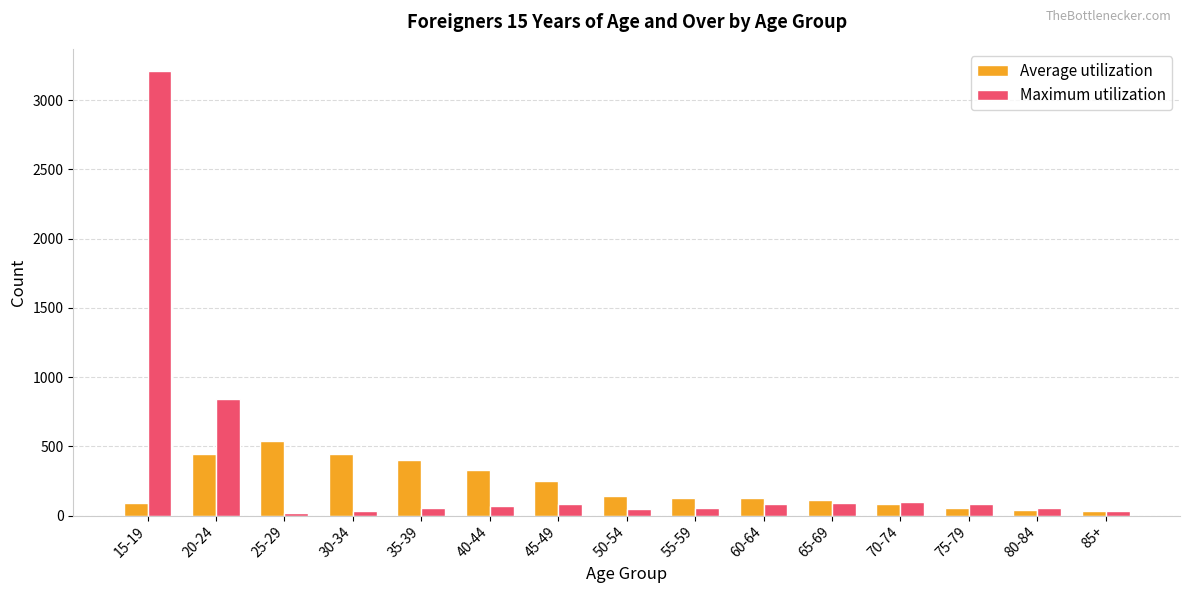

The Average utilization series shows 445 at 30-34. True or false?

True